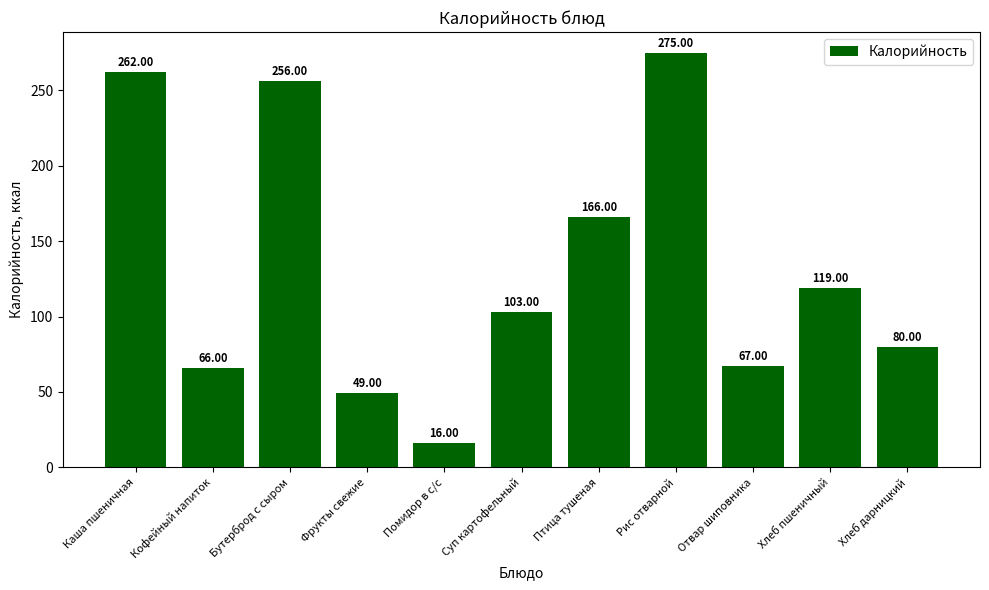

What is the sum of the values at Помидор в с/с and Птица тушеная?

182